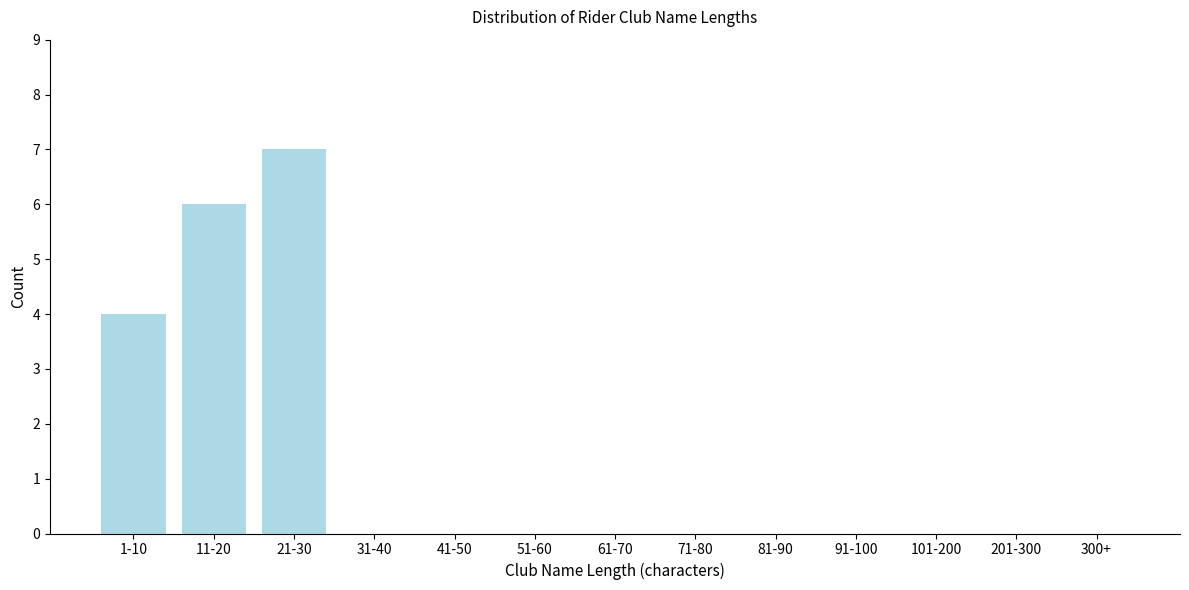

Reading left to right, what are all the values shown in this chart?

1-10=4	11-20=6	21-30=7	31-40=0	41-50=0	51-60=0	61-70=0	71-80=0	81-90=0	91-100=0	101-200=0	201-300=0	300+=0